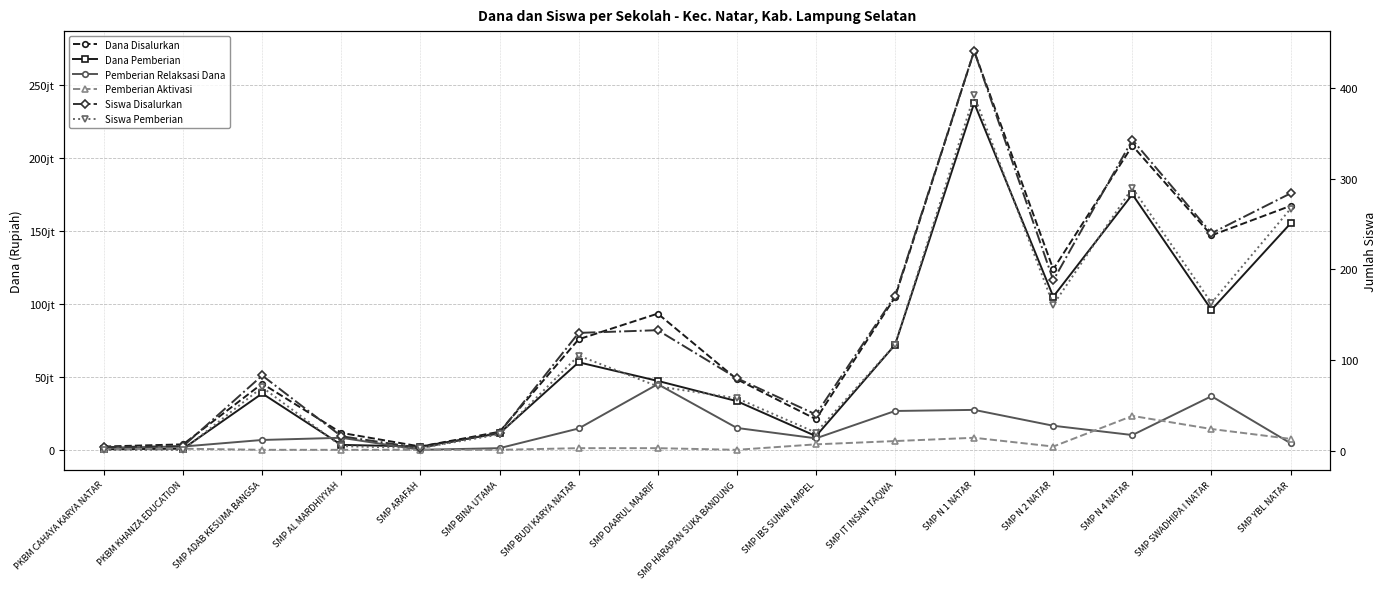

At SMP ADAB KESUMA BANGSA, list the series in order from smallest to largest.

Pemberian Aktivasi, Siswa Pemberian, Siswa Disalurkan, Pemberian Relaksasi Dana, Dana Pemberian, Dana Disalurkan